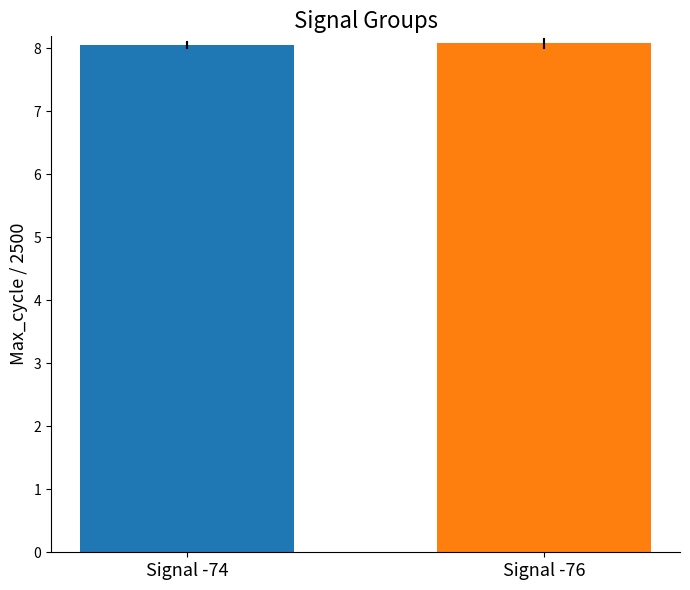

What is the maximum value shown in the chart?

8.1